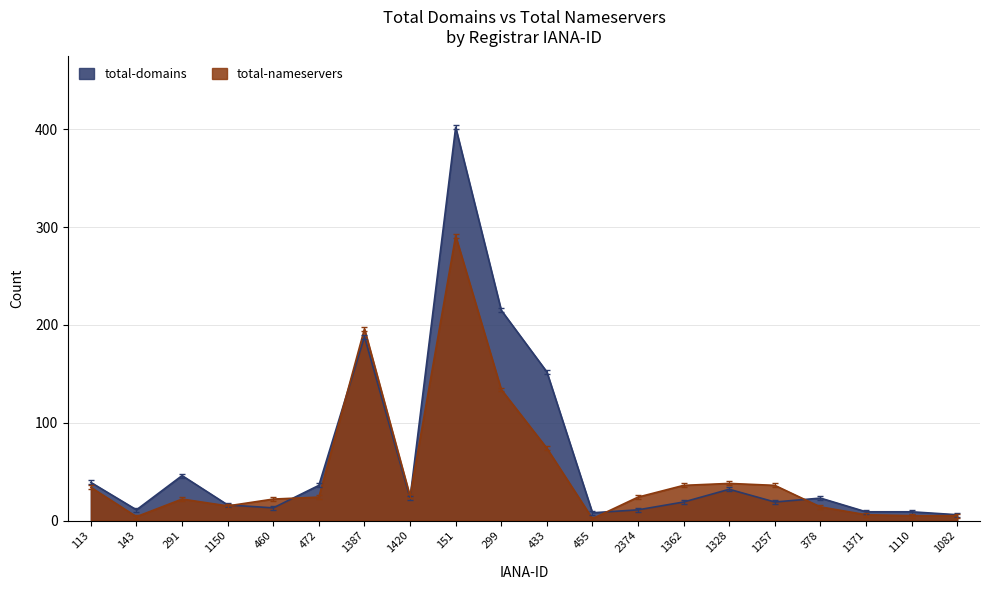

Where do total-domains and total-nameservers first cross each other?

1150 and 460